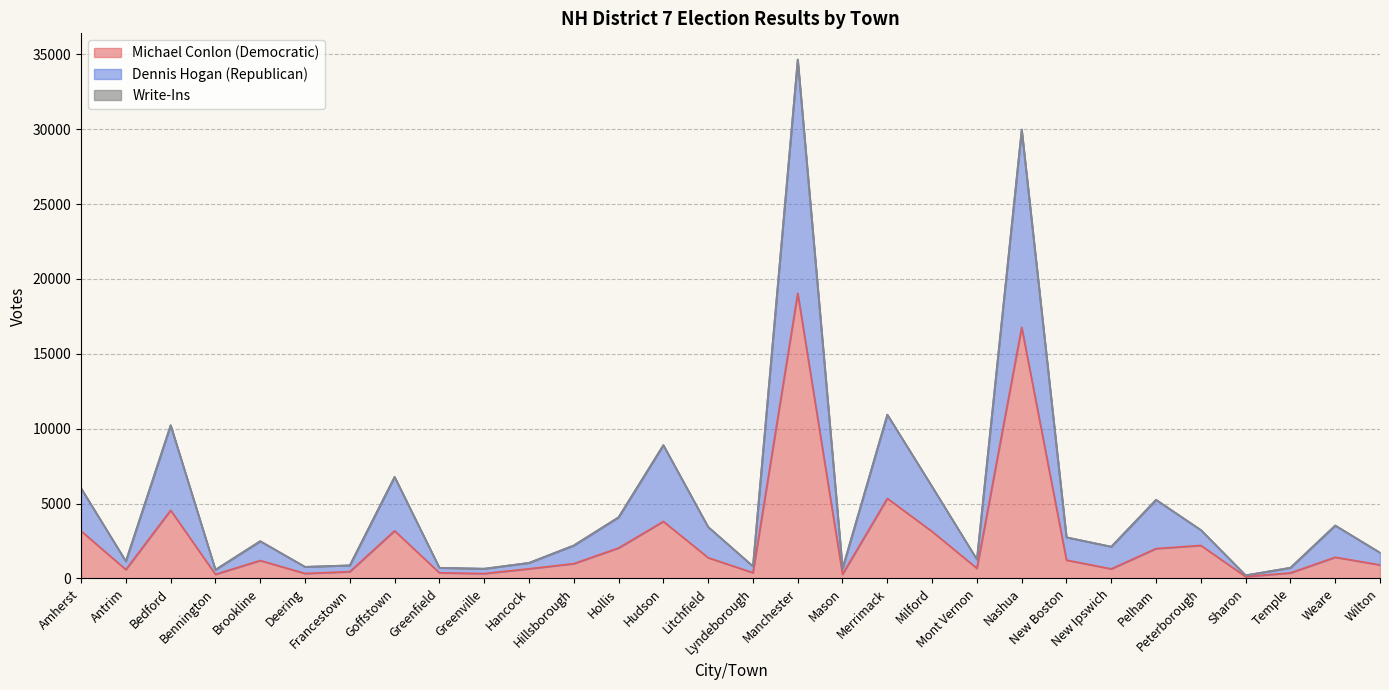

What is the maximum value for Michael Conlon (Democratic)?

19046